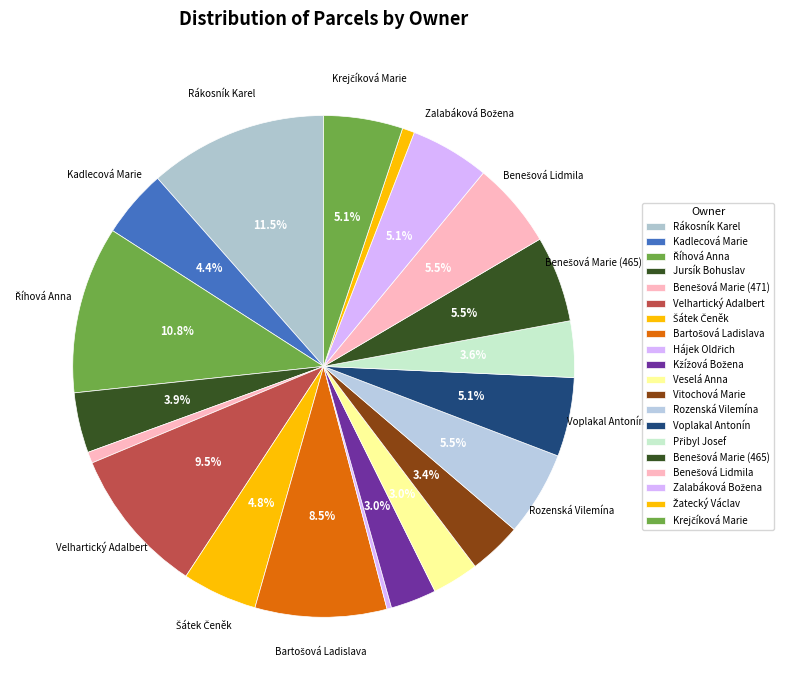

Approximately how many times larger is the value at Zalabáková Božena compared to Krejčíková Marie?

1.0